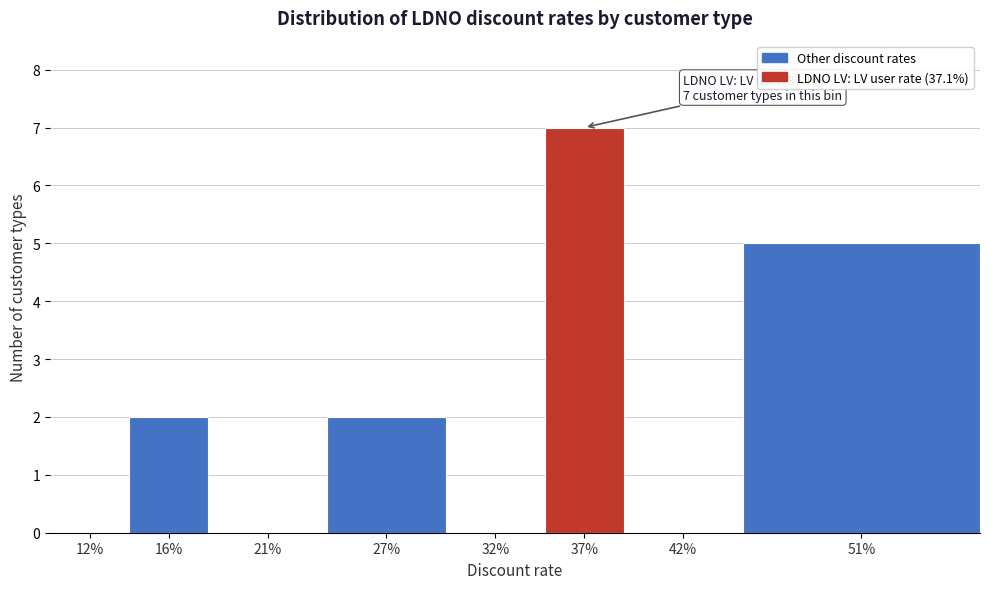

Reading left to right, extract all data points from this chart.

12%=0	16%=2	21%=0	27%=2	32%=0	37%=7	42%=0	51%=5